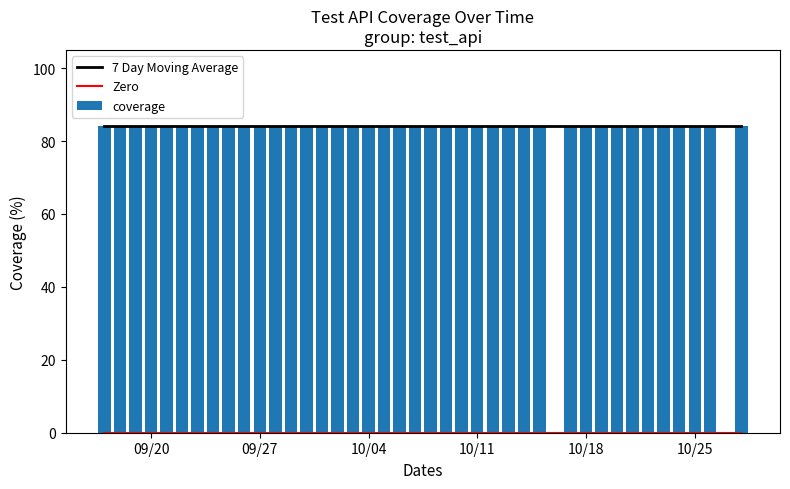

Reading right to left, list all the values displayed in this chart.

7 Day Moving Average: 84	84	84	84	84	84	84	84	84	84	84	84	84	84	84	84	84	84	84	84	84	84	84	84	84	84	84	84	84	84	84	84	84	84	84	84	84	84	84	84
Zero: 0	0	0	0	0	0	0	0	0	0	0	0	0	0	0	0	0	0	0	0	0	0	0	0	0	0	0	0	0	0	0	0	0	0	0	0	0	0	0	0
coverage: 84	84	84	84	84	84	84	84	84	84	84	84	84	84	84	84	84	84	84	84	84	84	84	84	84	84	84	84	84	84	84	84	84	84	84	84	84	84	84	84